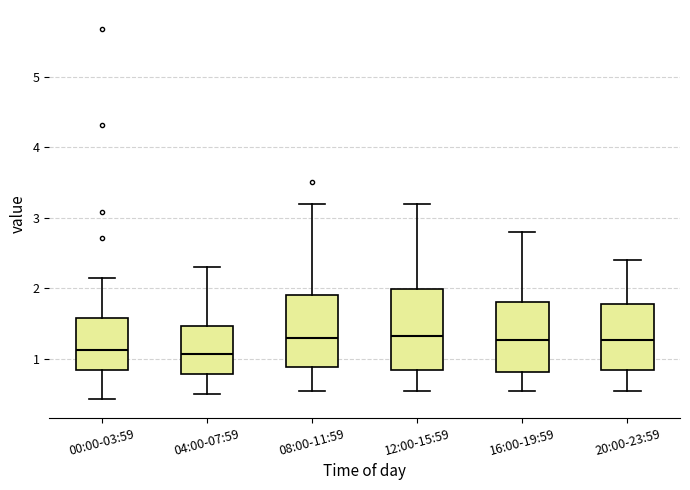

Which box is the tallest, from its lower edge to its upper edge?

12:00-15:59